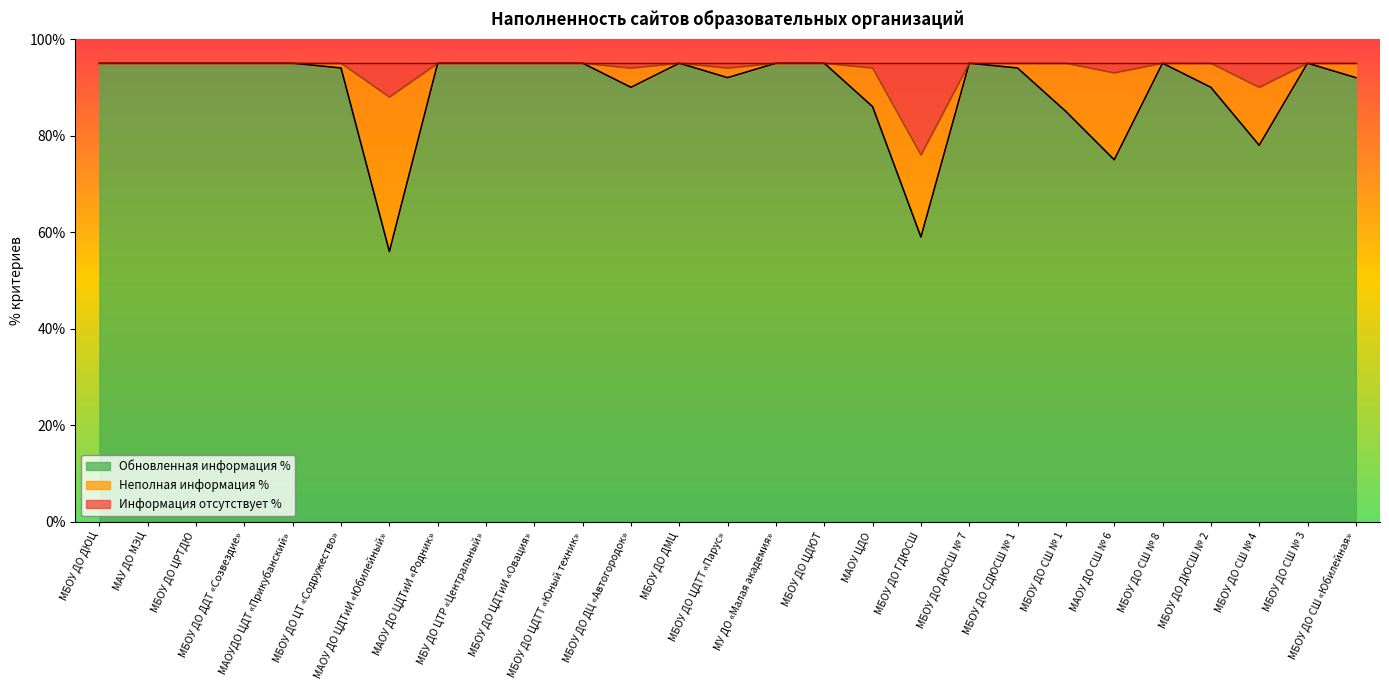

What is the highest value of the Обновленная информация % series?

95